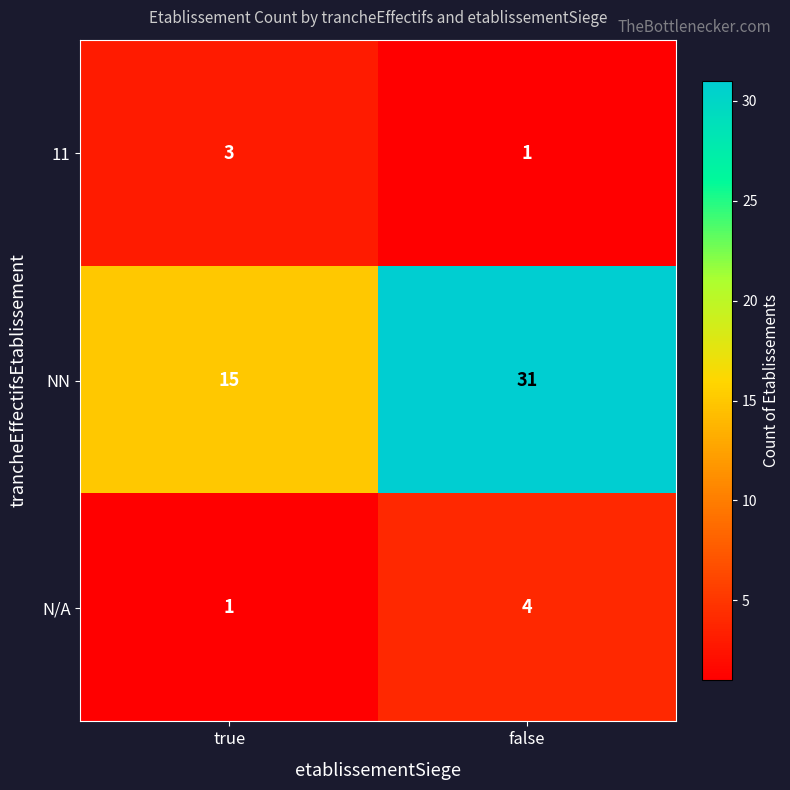

At which category is the sum across all series the highest?

false